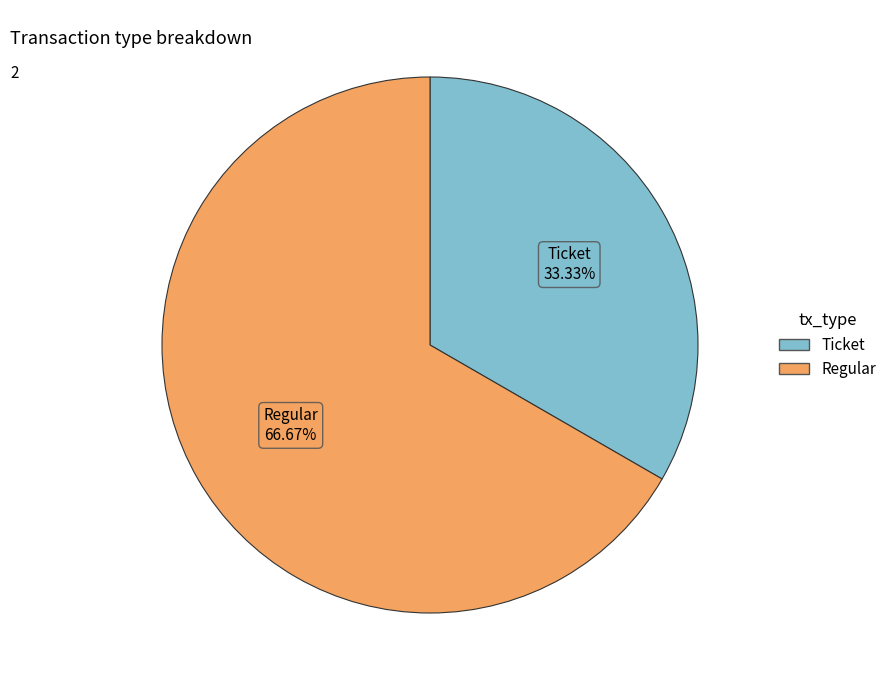

Do Regular and Ticket together represent more than half of the pie?

Yes